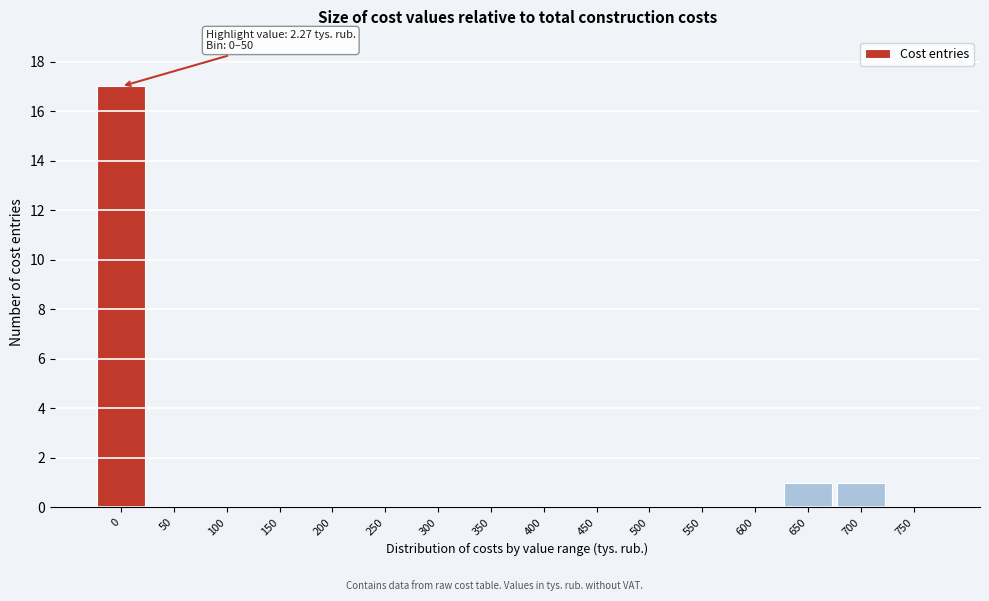

Reading left to right, transcribe all the data shown in this chart.

0=17	50=0	100=0	150=0	200=0	250=0	300=0	350=0	400=0	450=0	500=0	550=0	600=0	650=1	700=1	750=0